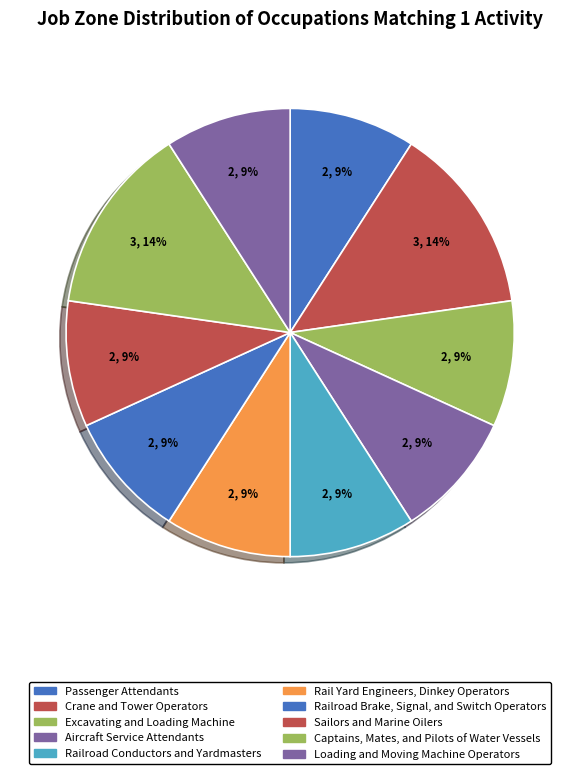

Count the number of slices in the pie.

10